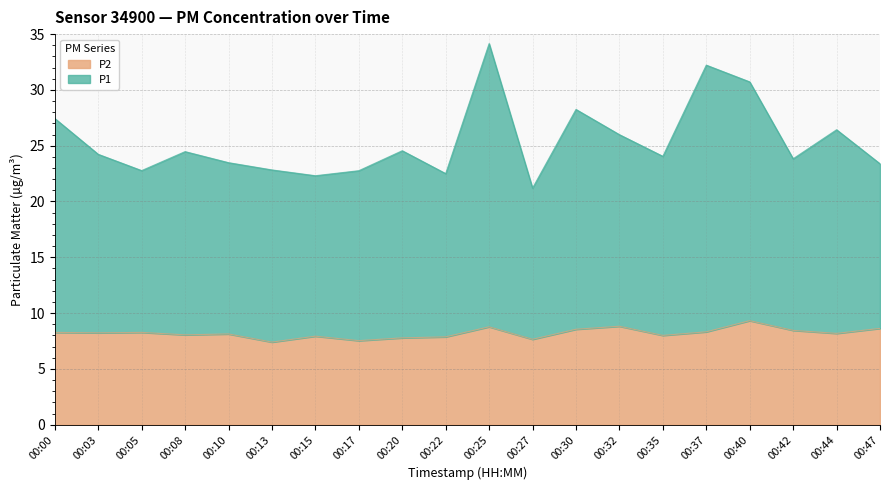

Does the chart display data point markers on the line(s)?

No